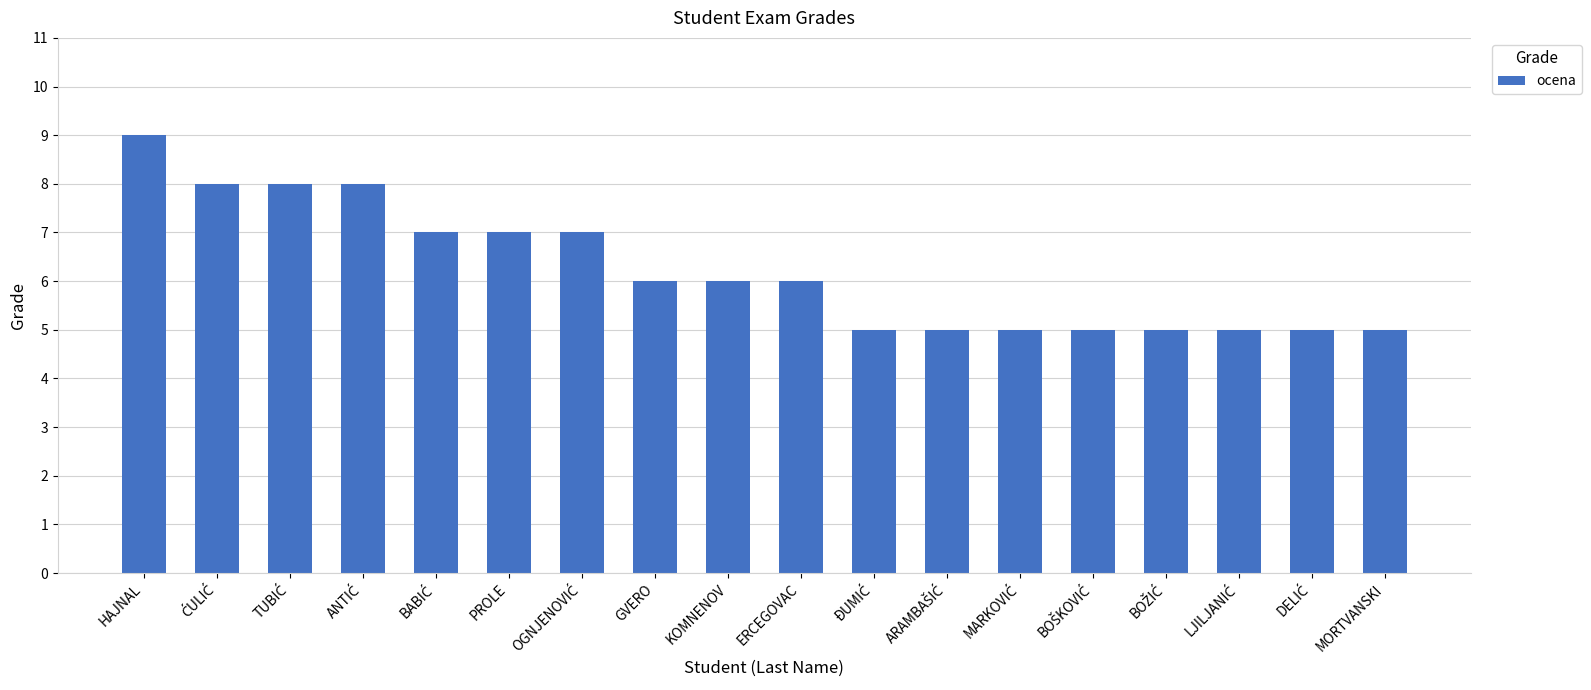

Count the number of data series in this chart.

1